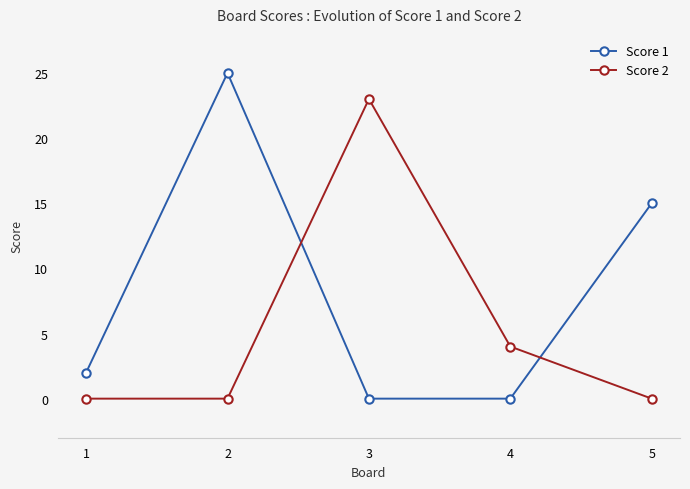

How many lines are shown in the chart?

2